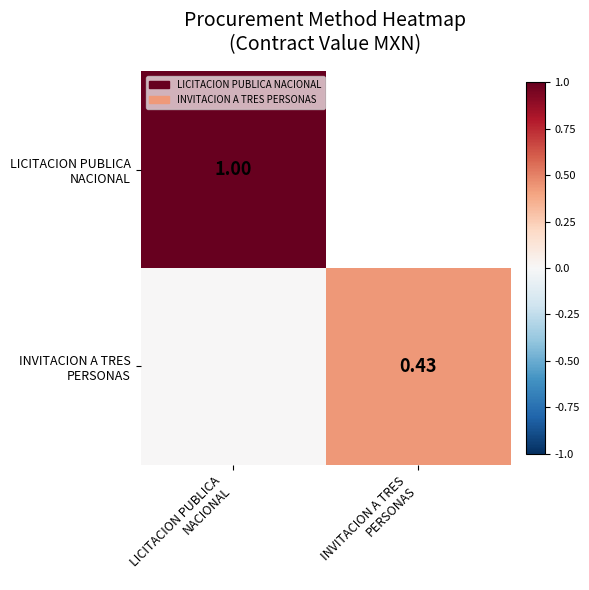

Where is LICITACION PUBLICA NACIONAL nearest to the value 0?

INVITACION A TRES PERSONAS